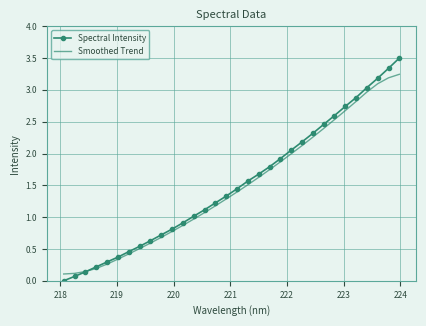

Which series has the largest range (max minus min)?

Spectral Intensity